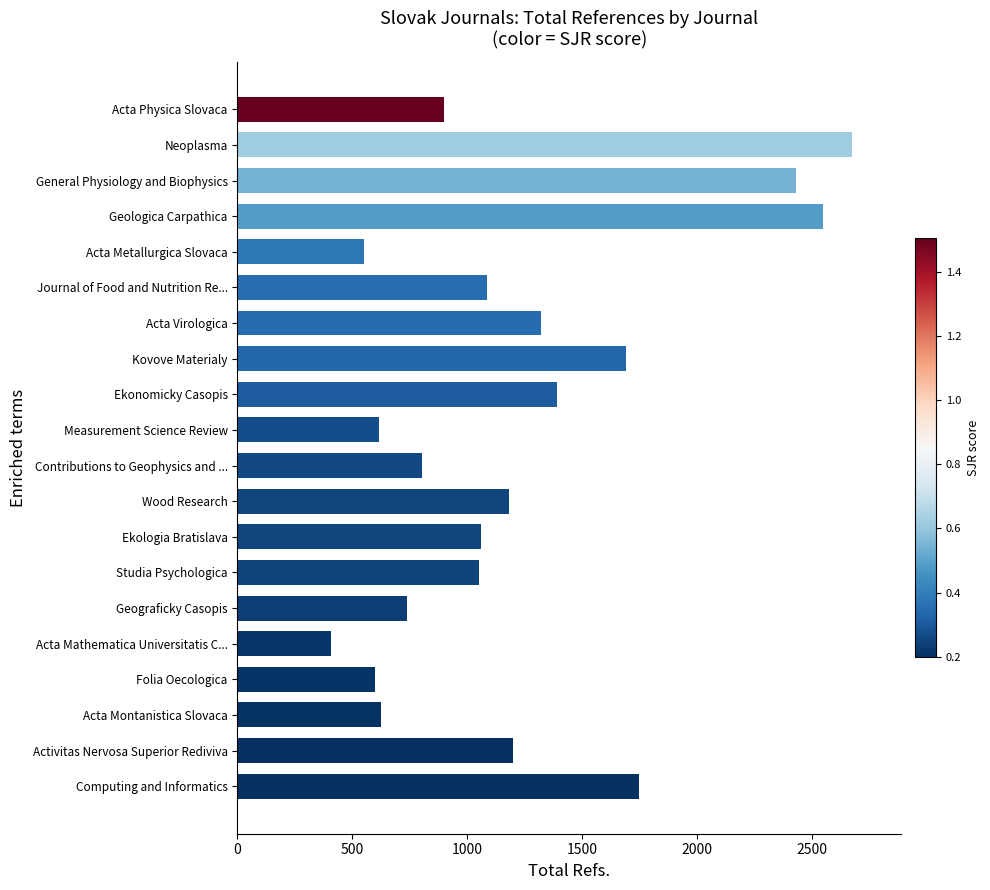

What is the difference between the maximum and minimum values?

2266